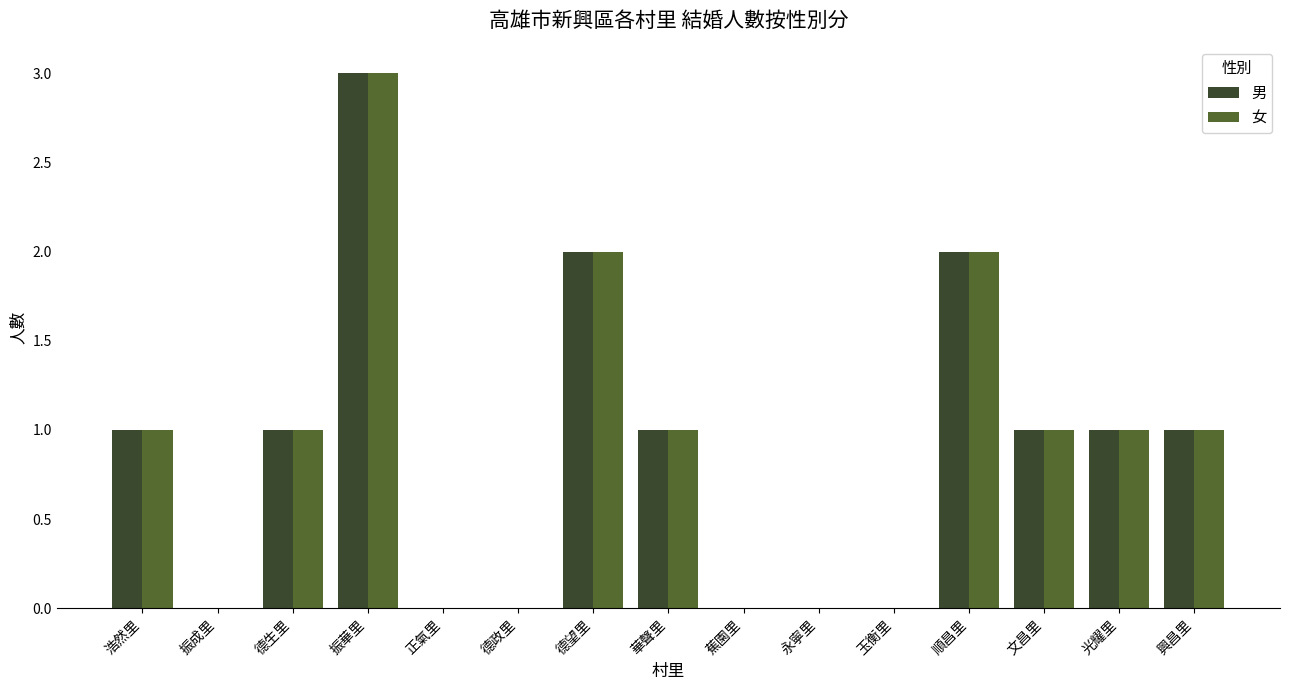

Which category has the highest value across all series?

振華里